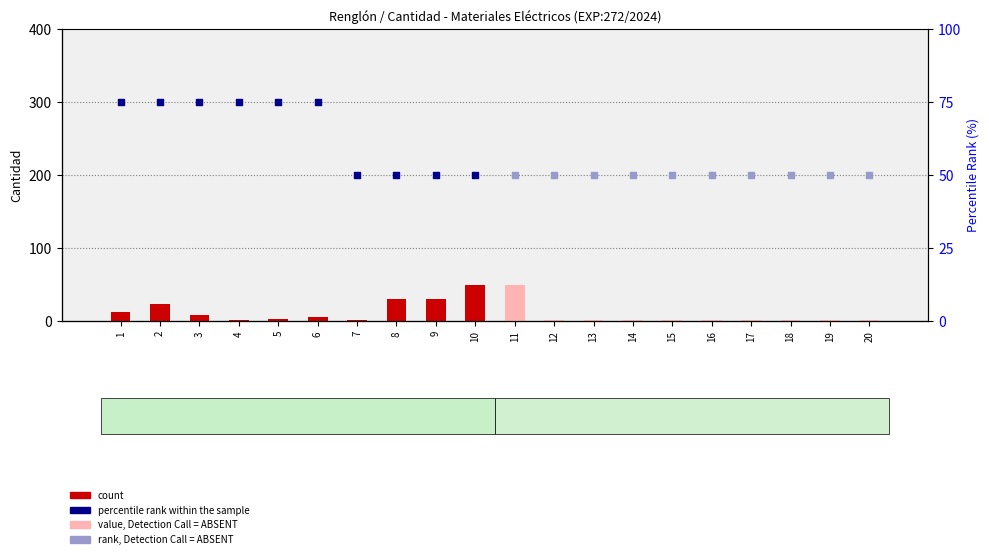

What is the change in value from 8 to 19?

-29